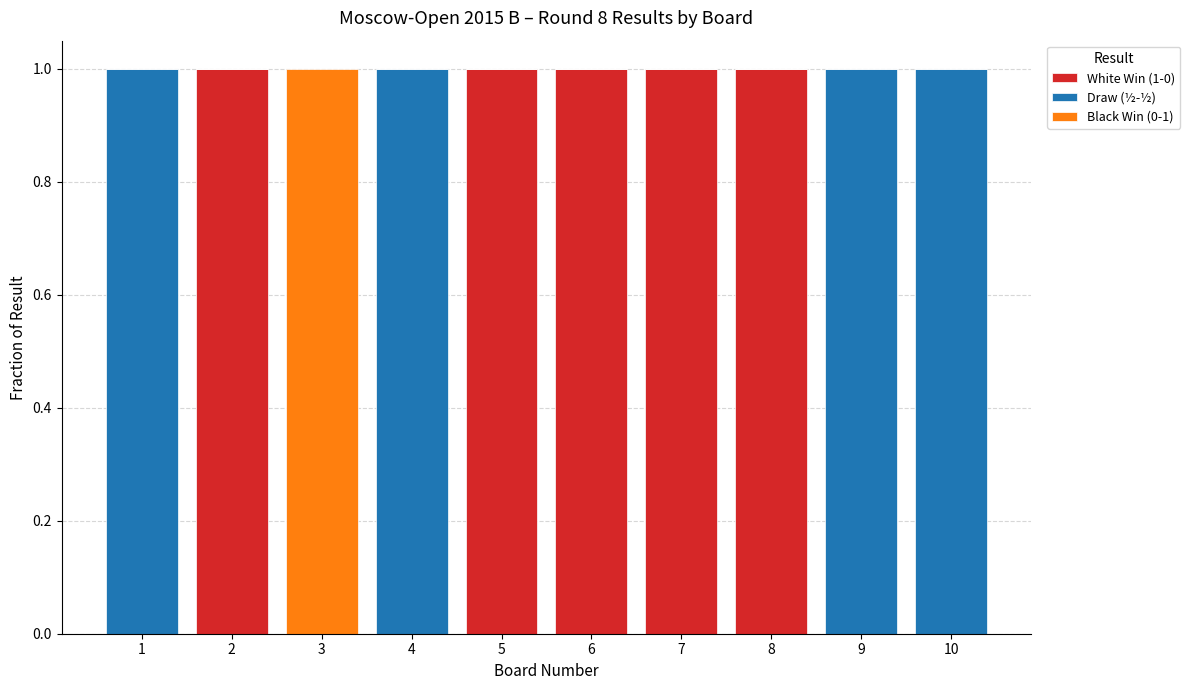

Is it true that White Win (1-0) equals 1 at 8?

True